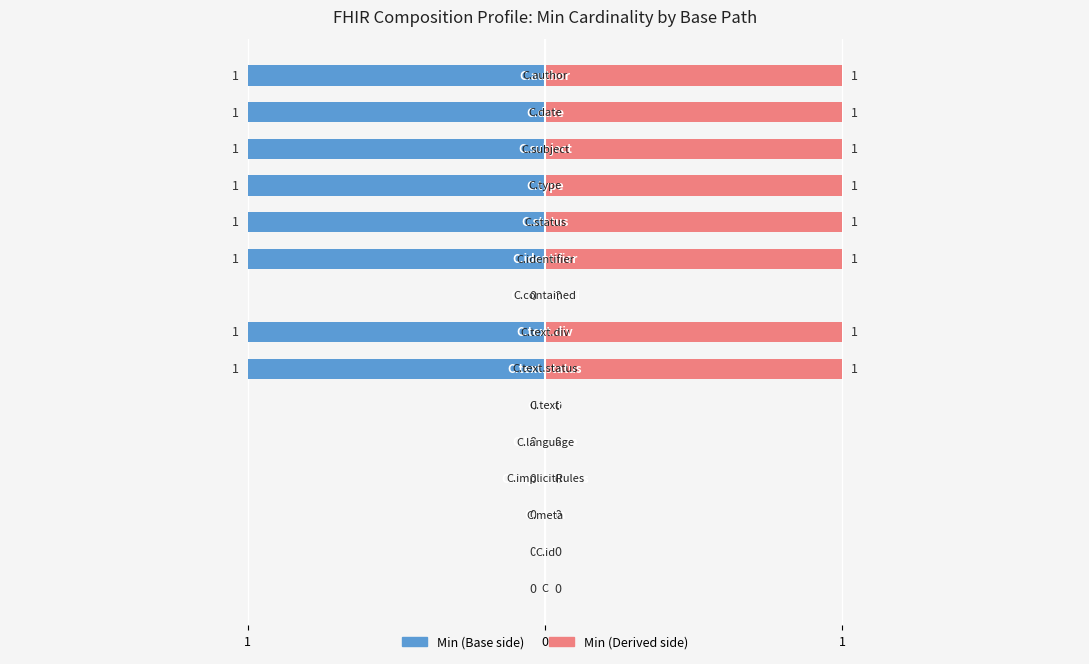

Reading right to left, what are all the values shown in this chart?

Min (left): -1	-1	-1	-1	-1	-1	0	-1	-1	0	0	0	0	0	0
Min (right): 1	1	1	1	1	1	0	1	1	0	0	0	0	0	0